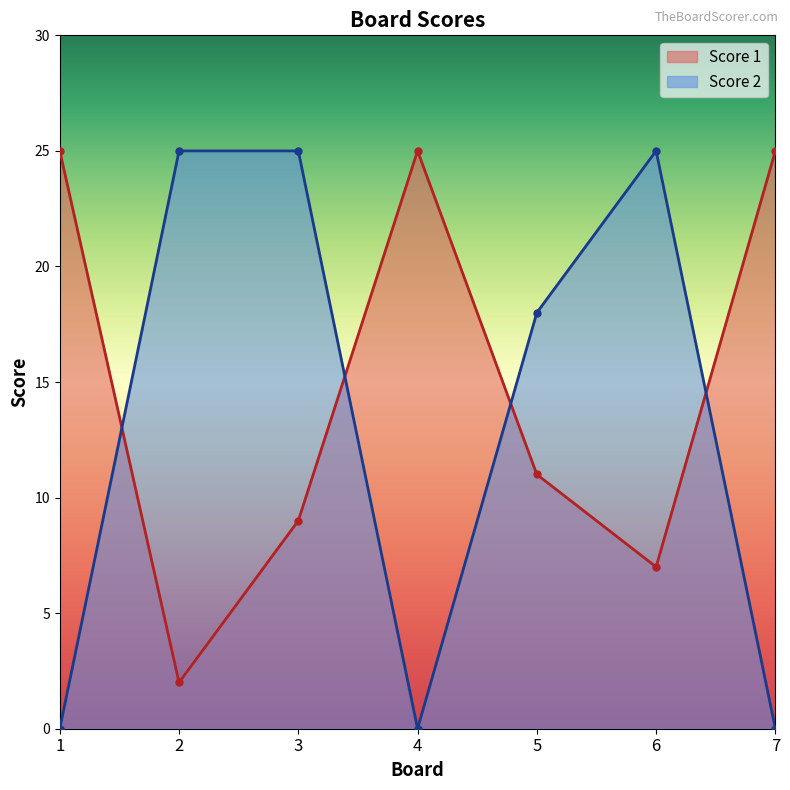

What is the spread (max minus min) of values at 5?

7